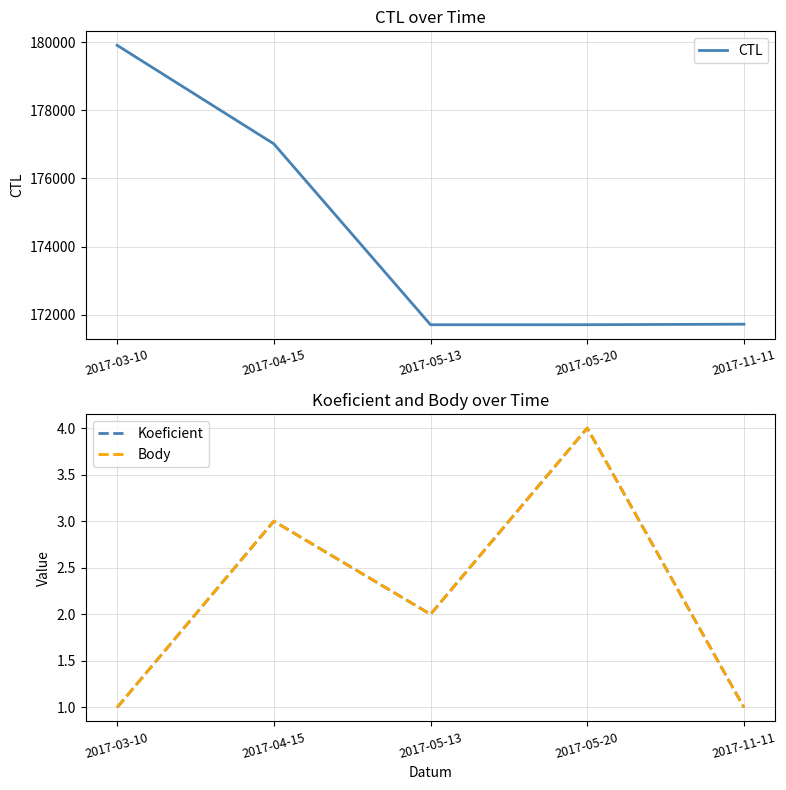

What is the sum of all Body values?

11